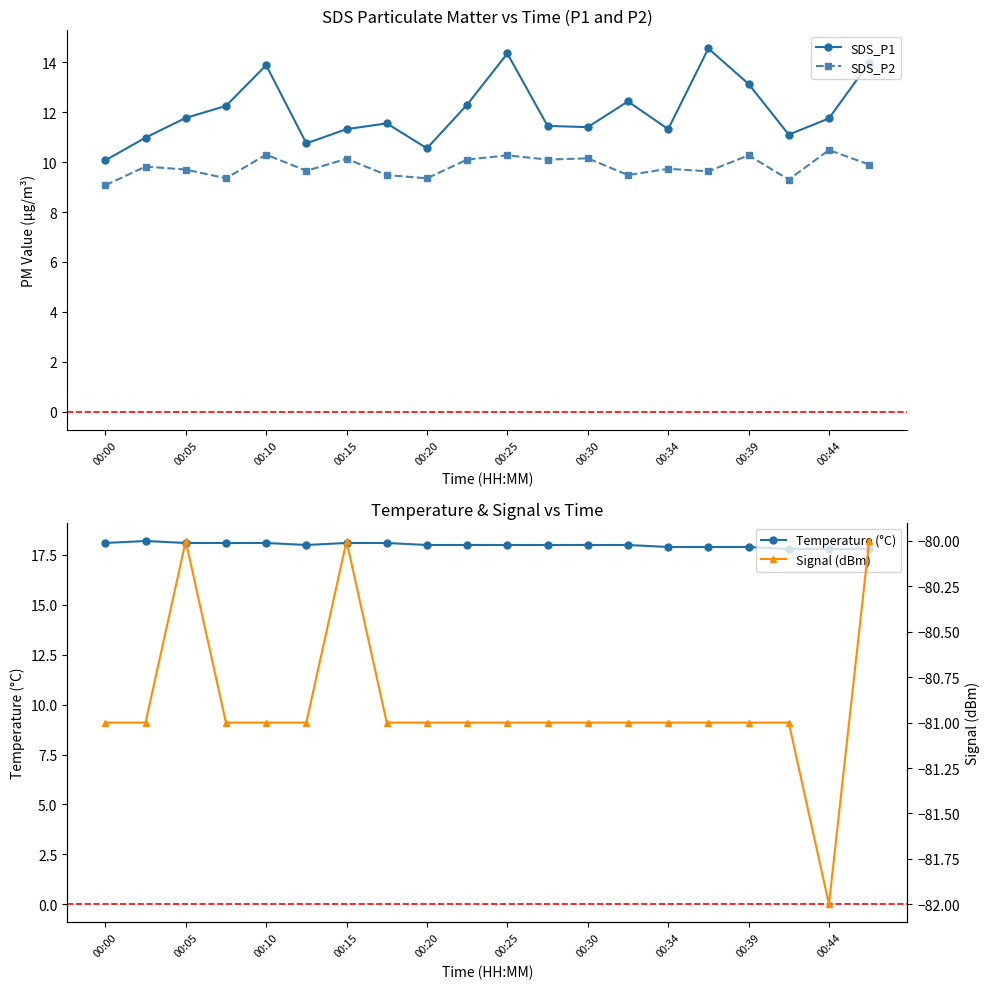

The value of SDS_P1 at 00:30 is 17.6. True or false?

False